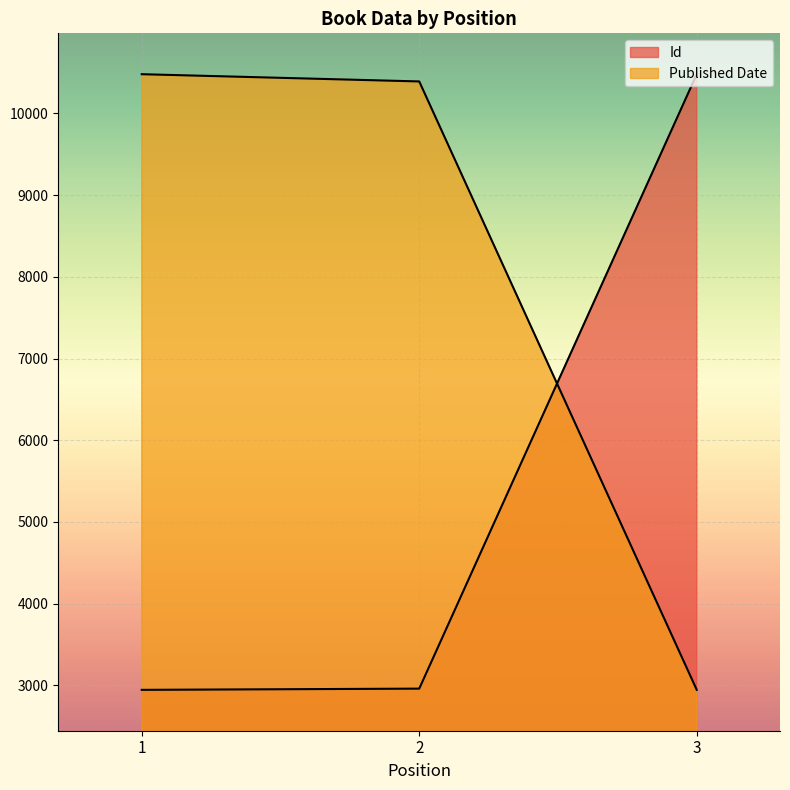

Reading right to left, list all the values displayed in this chart.

Id: 3=10479.0	2=2961.0	1=2946.0
Published Date: 3=2946.0	2=10390.4	1=10479.0